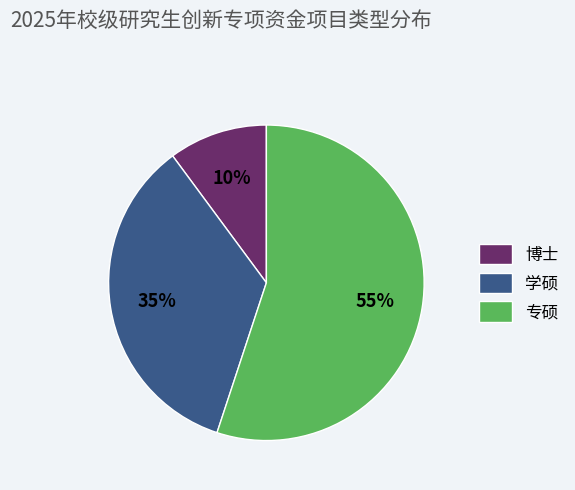

What percentage is the 学硕 slice, to the nearest percent?

35%